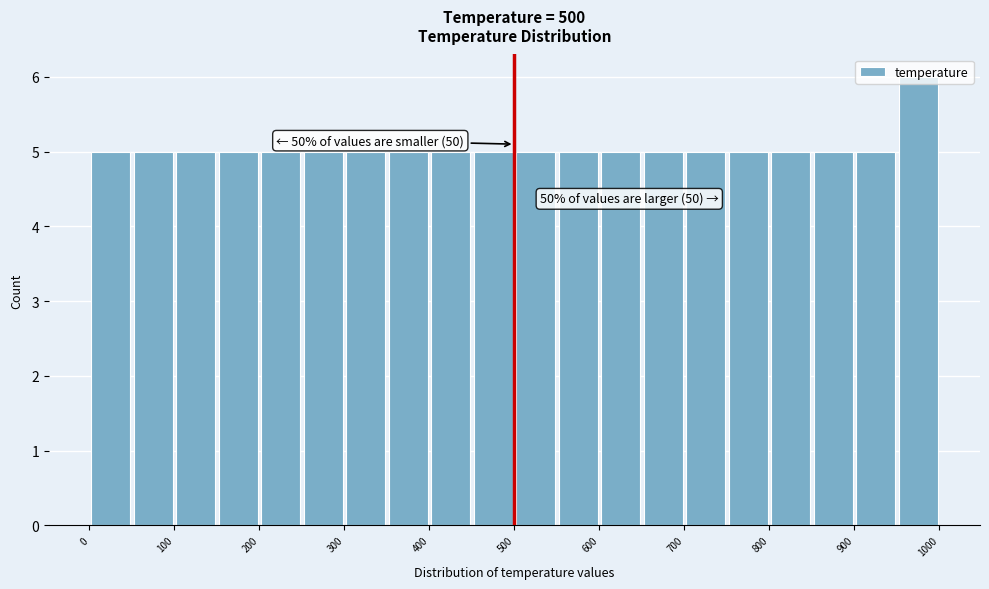

Over which range of the x-axis is the bar tallest?

950 to 1000